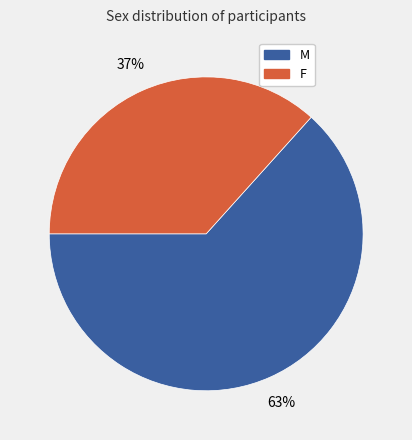

To the nearest percent, what is the combined percentage of F and M?

100%